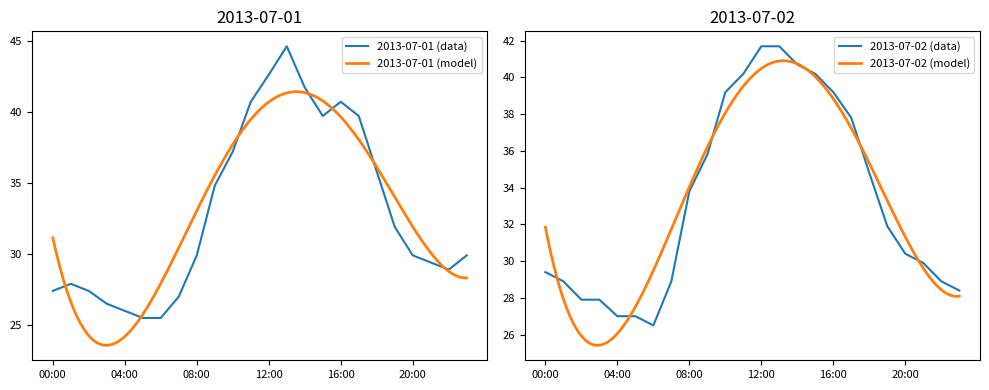

After their last crossing, which series has the higher values: 2013-07-01 or 2013-07-02?

2013-07-01